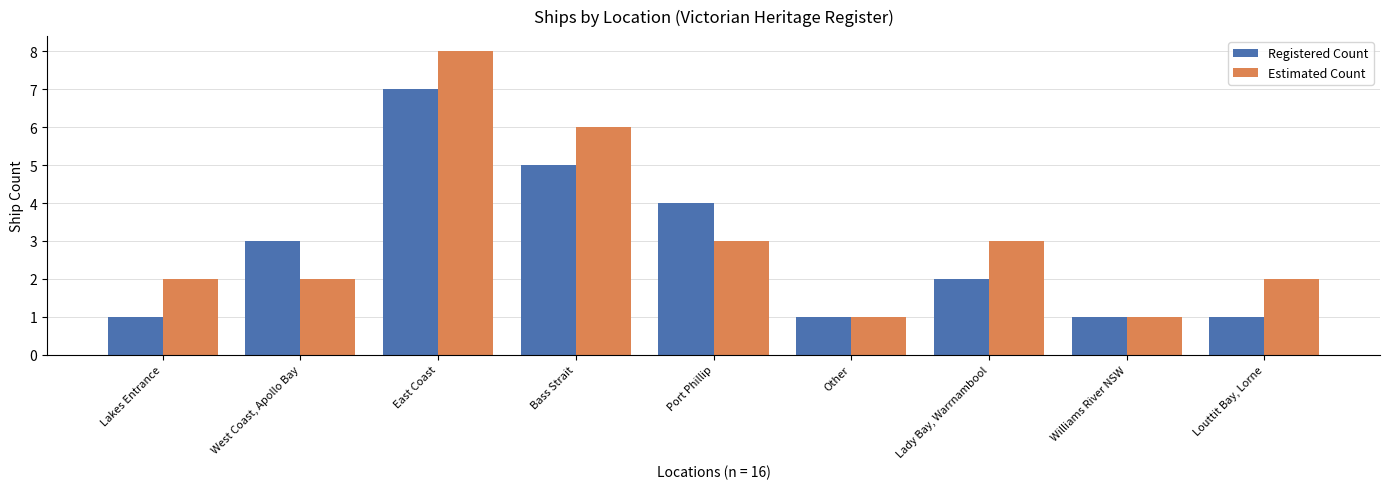

What is the difference between the maximum and minimum values in the Registered Count series?

6